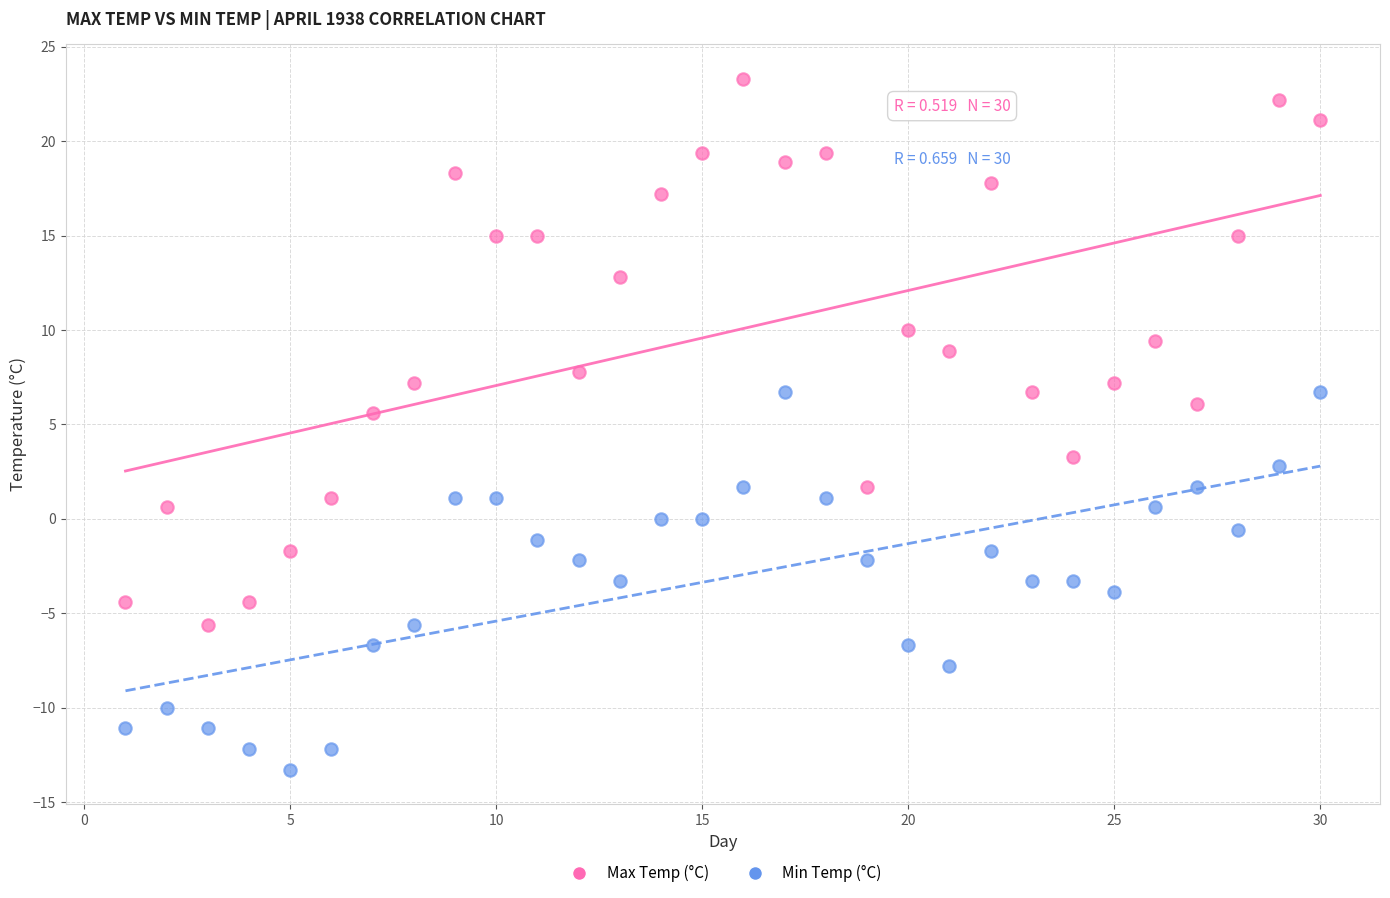

Which series has the widest spread of Y values?

Max Temp (°C)